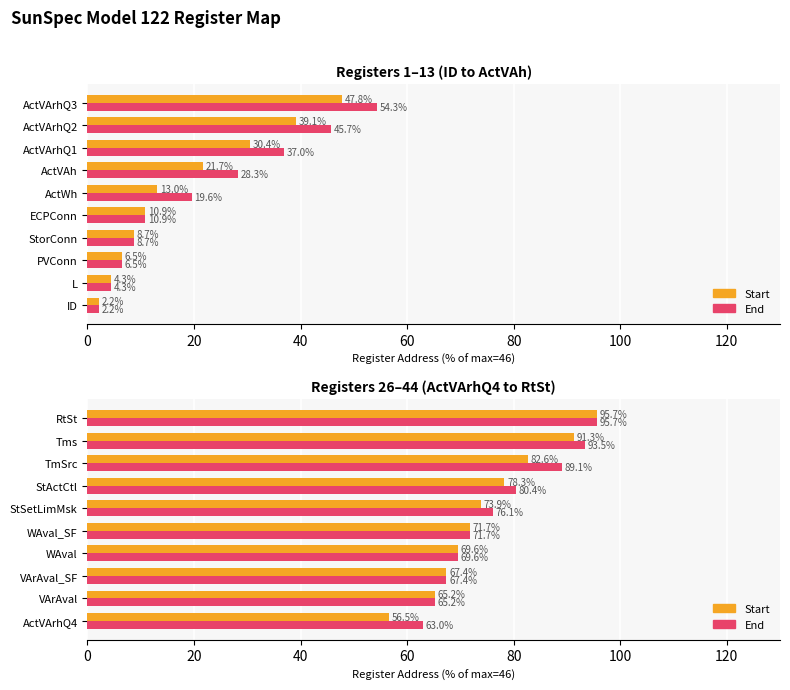

Rank the series by their average value, from highest to lowest.

End, Start